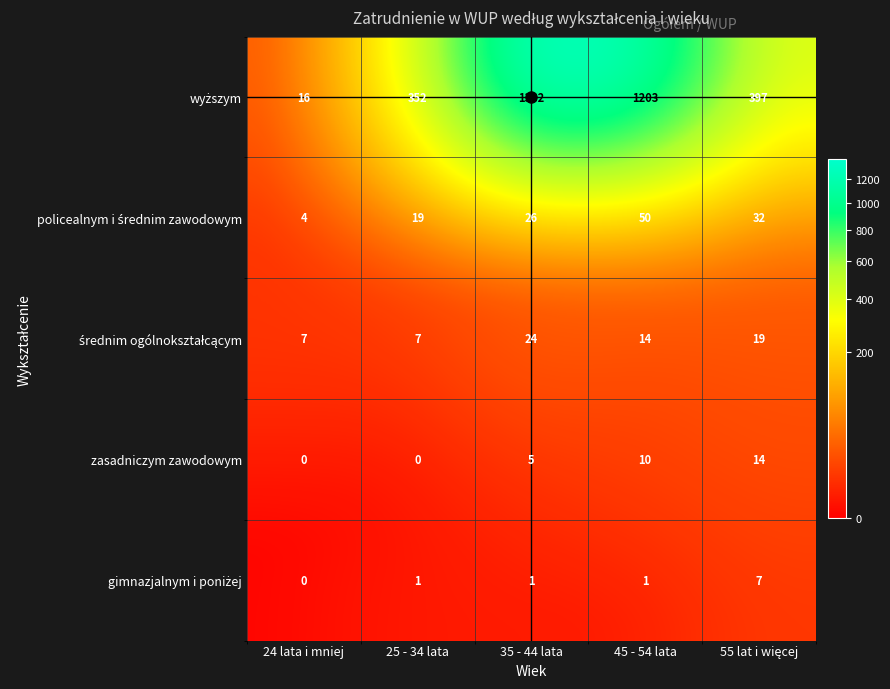

How many zasadniczym zawodowym values are between 0 and 10?

4